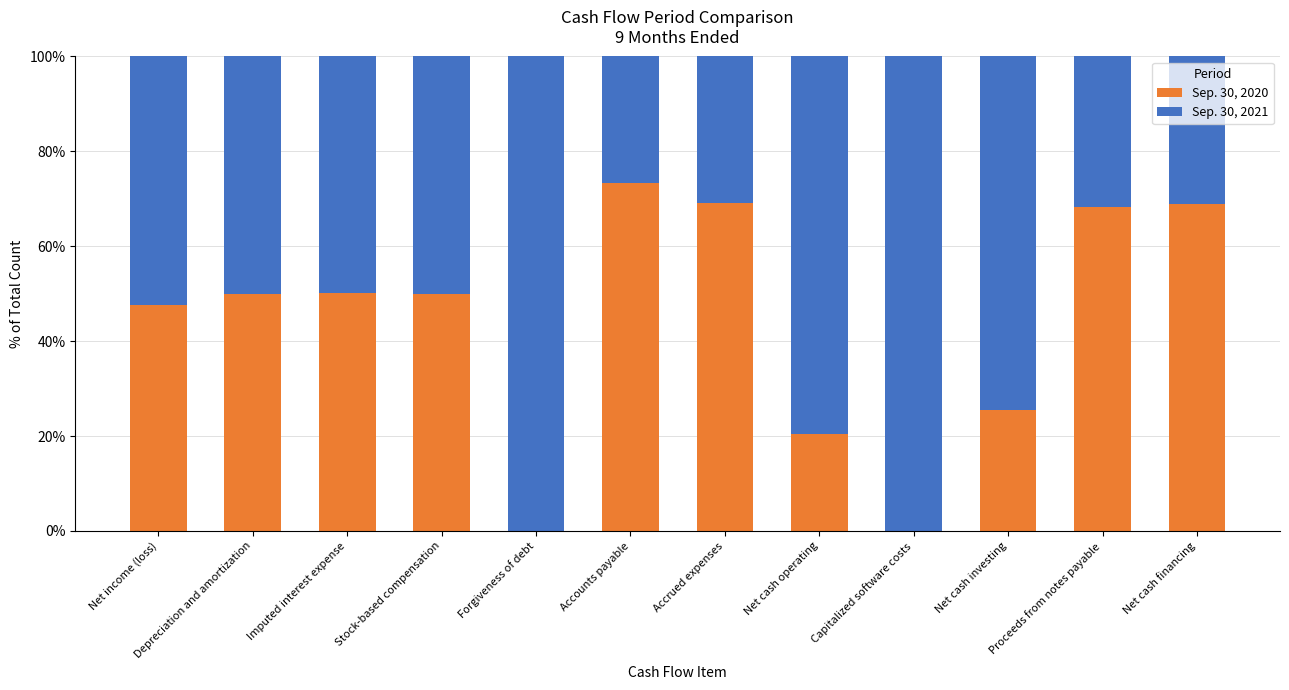

Is it true that Sep. 30, 2020 equals 50.0 at Stock-based compensation?

True